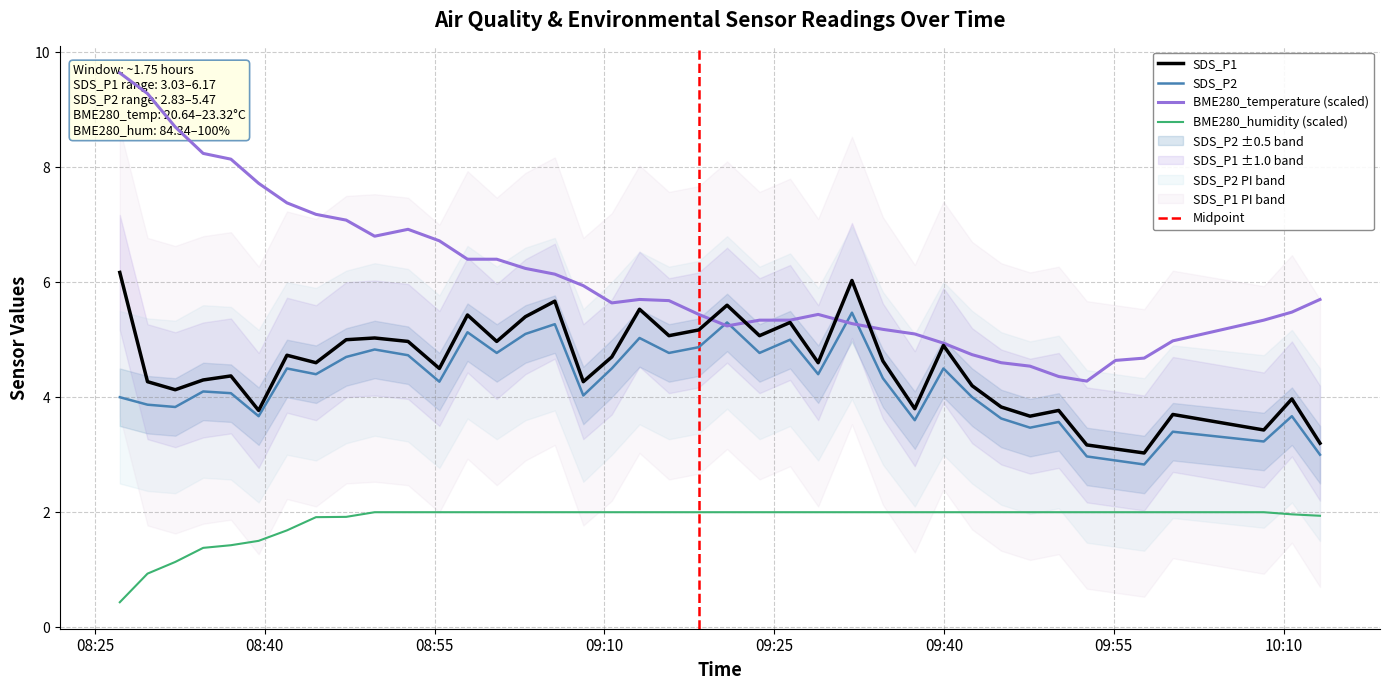

What is the total value across all series at 2022/05/18 10:08:15?

14.0